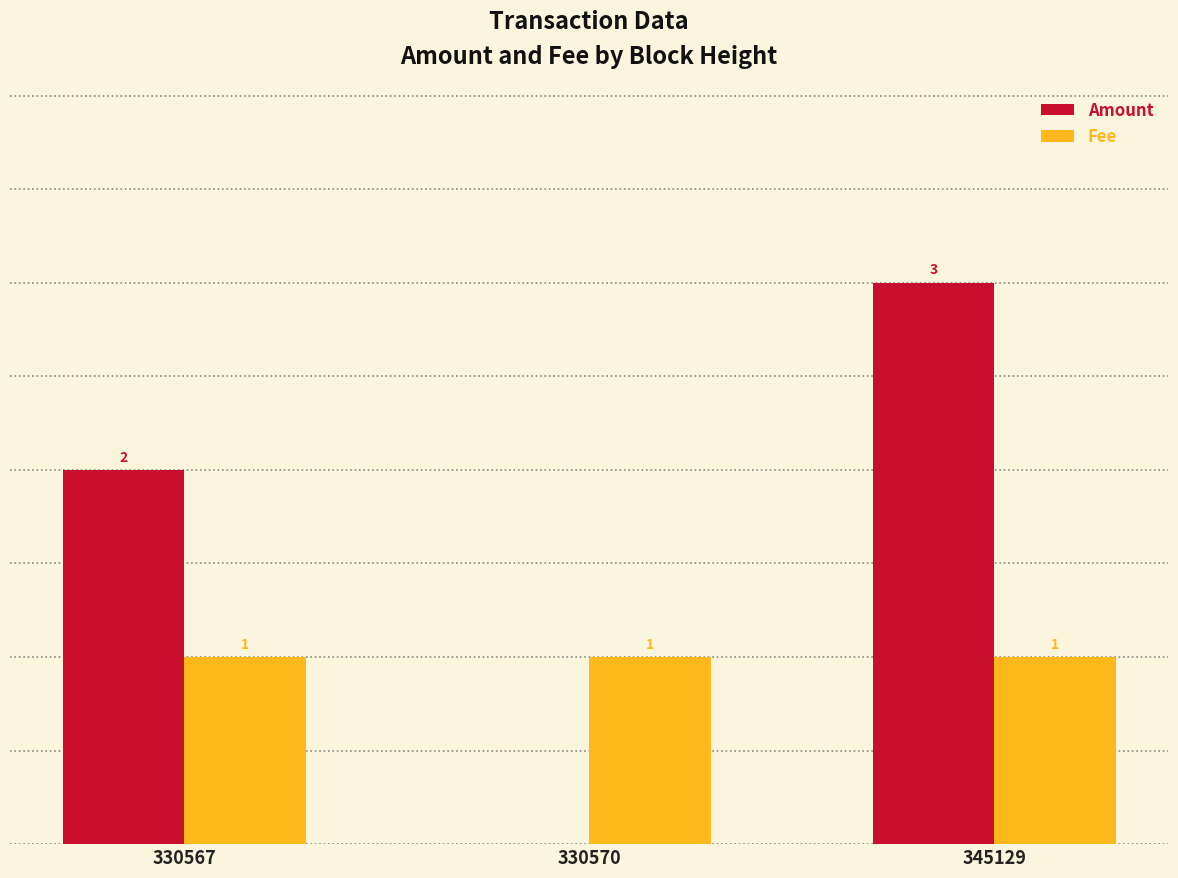

Which series changed the most between 330570 and 345129?

Amount